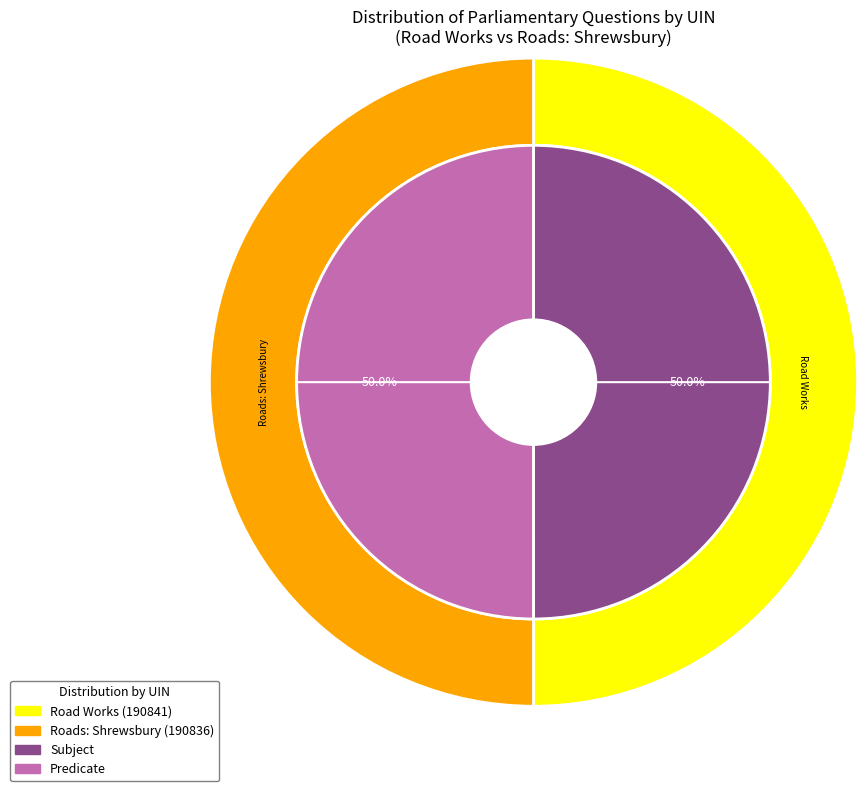

The Road Works (190841) slice represents 50% of the pie. True or false?

True